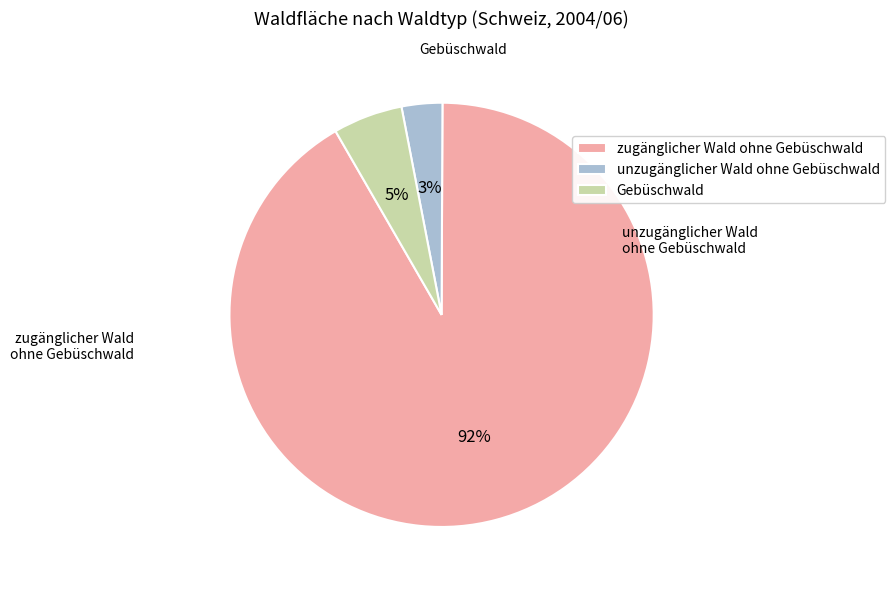

Do unzugänglicher Wald ohne Gebüschwald and Gebüschwald together represent more than half of the pie?

No